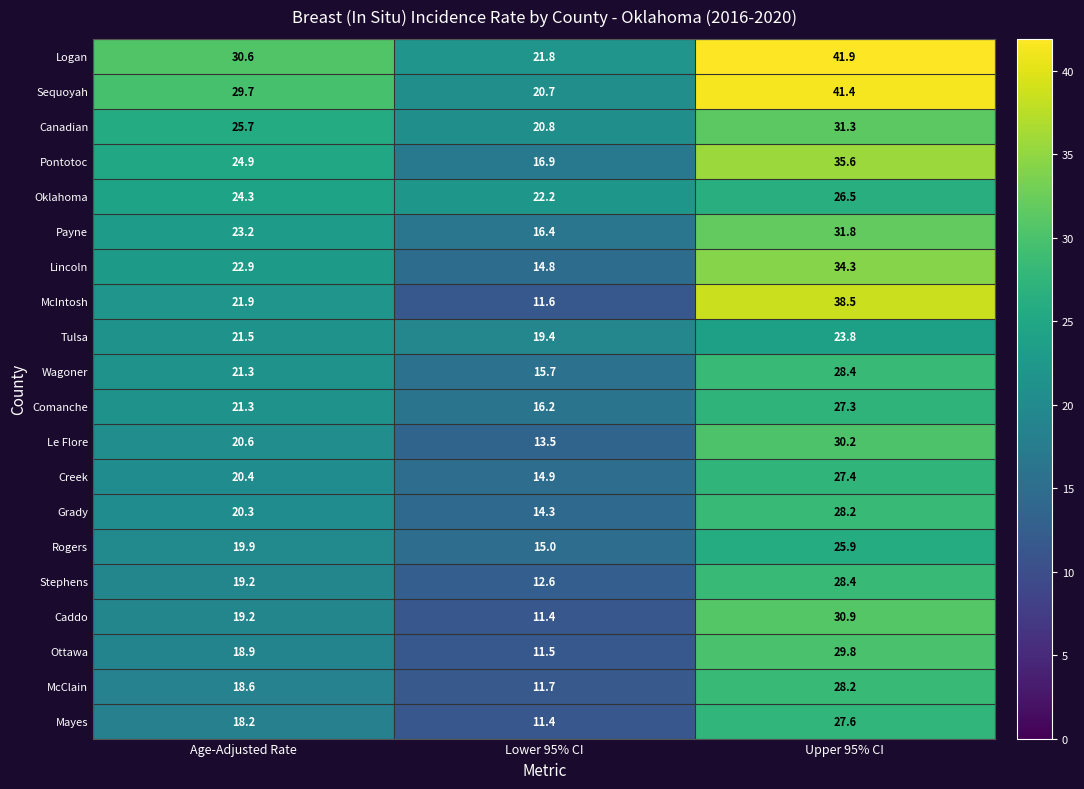

At which category does the chart reach its peak across all series?

Upper 95% CI